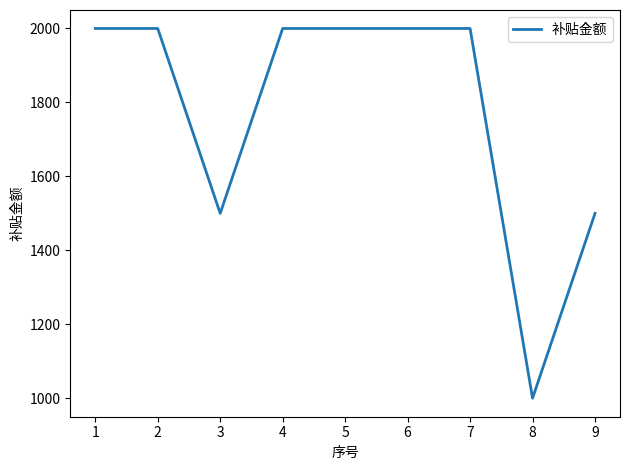

What is the change in value from 6 to 9?

-500